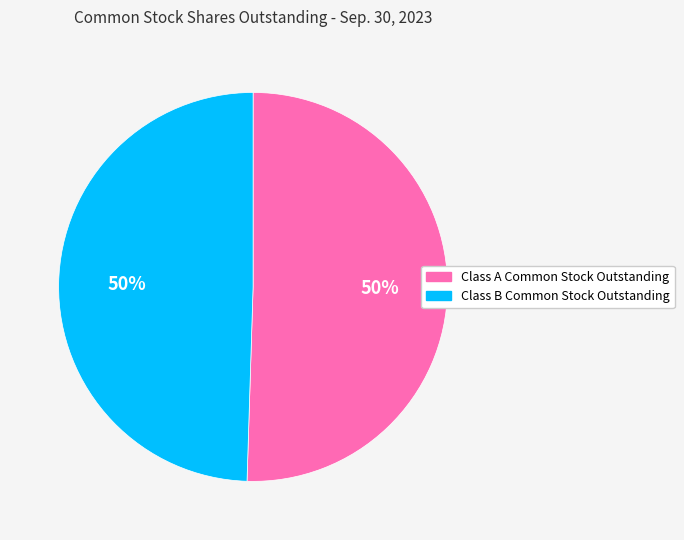

To the nearest percent, what is the average slice percentage?

50%